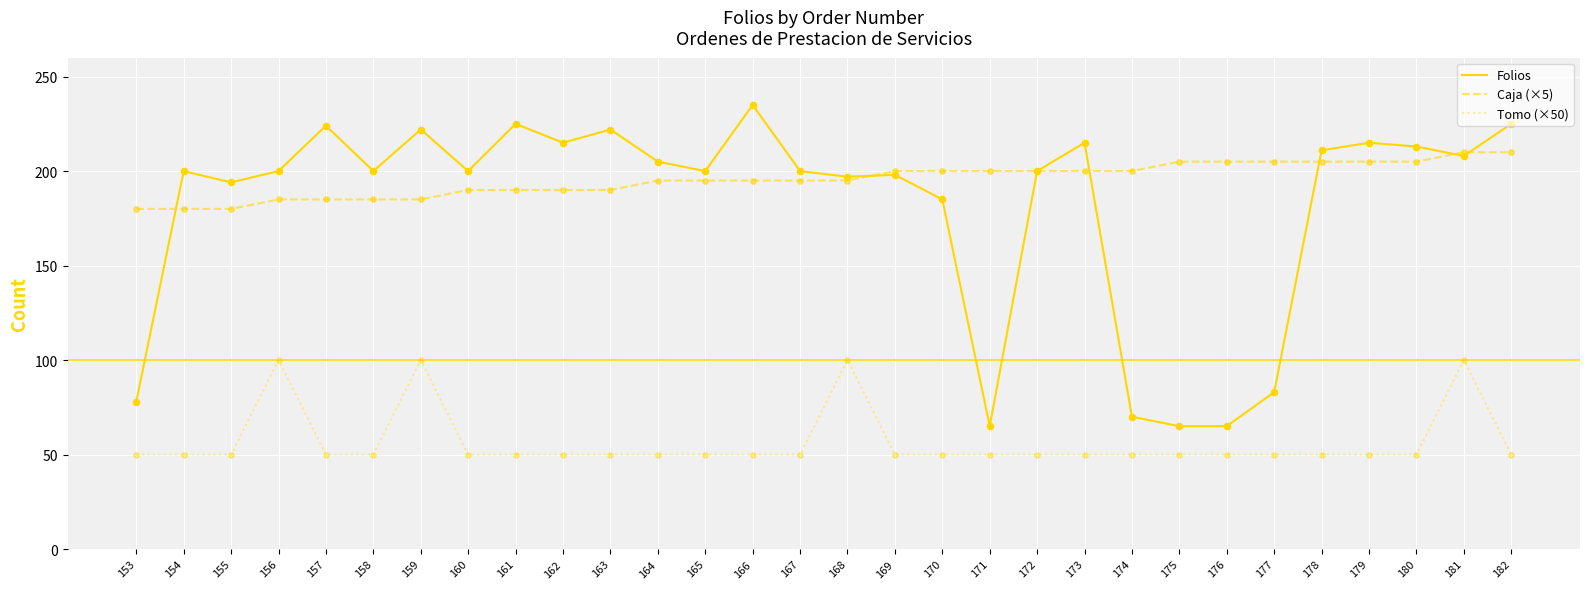

What is the total value across all series at 178?

466